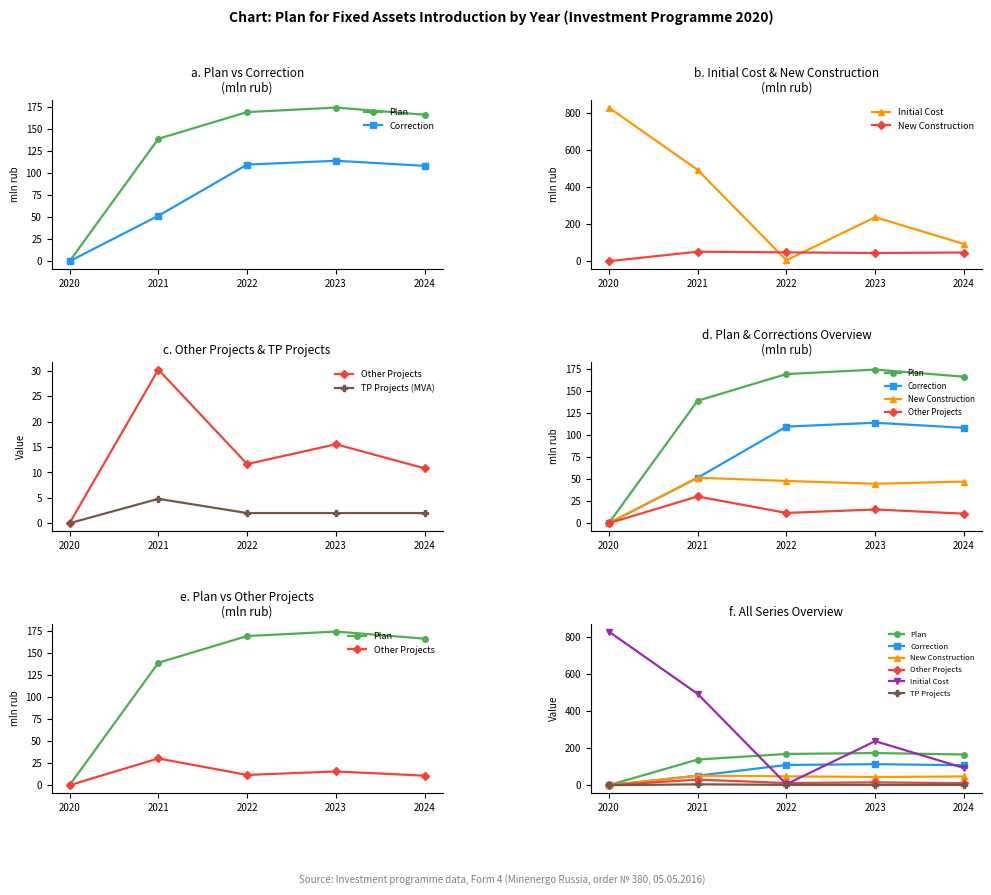

At which category is the sum across all series the highest?

2020